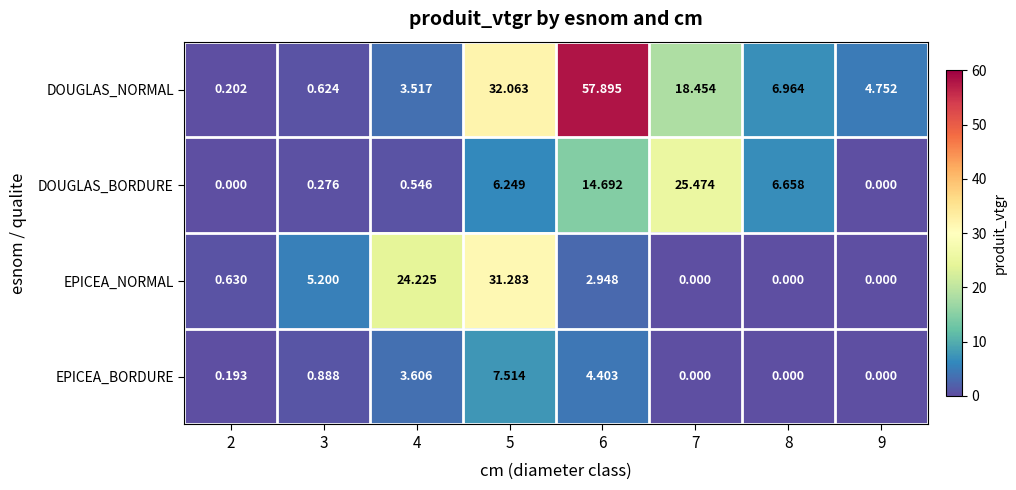

List the series in order of their peak value, lowest first.

EPICEA_BORDURE, DOUGLAS_BORDURE, EPICEA_NORMAL, DOUGLAS_NORMAL